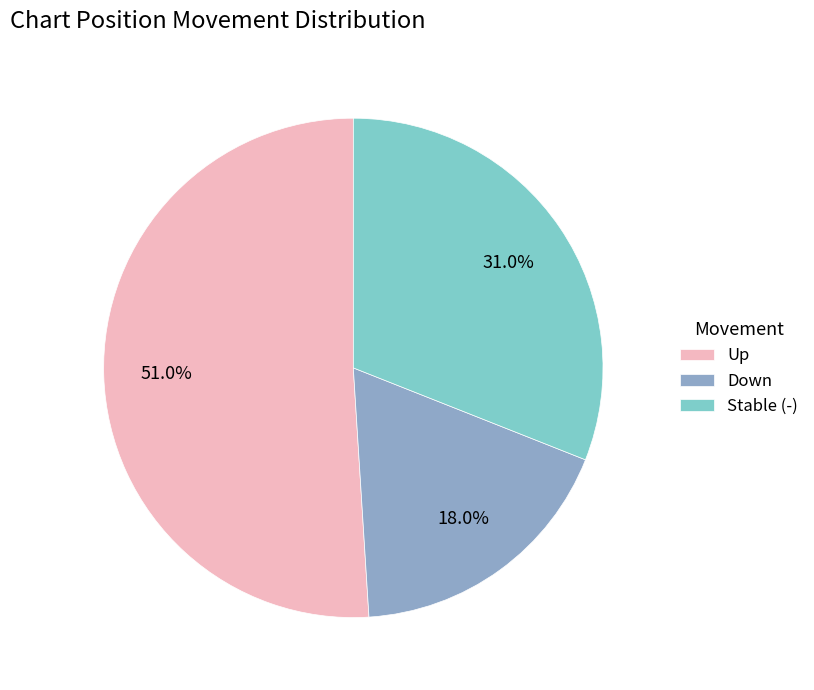

Between Stable (-) and Down, which is larger?

Stable (-)